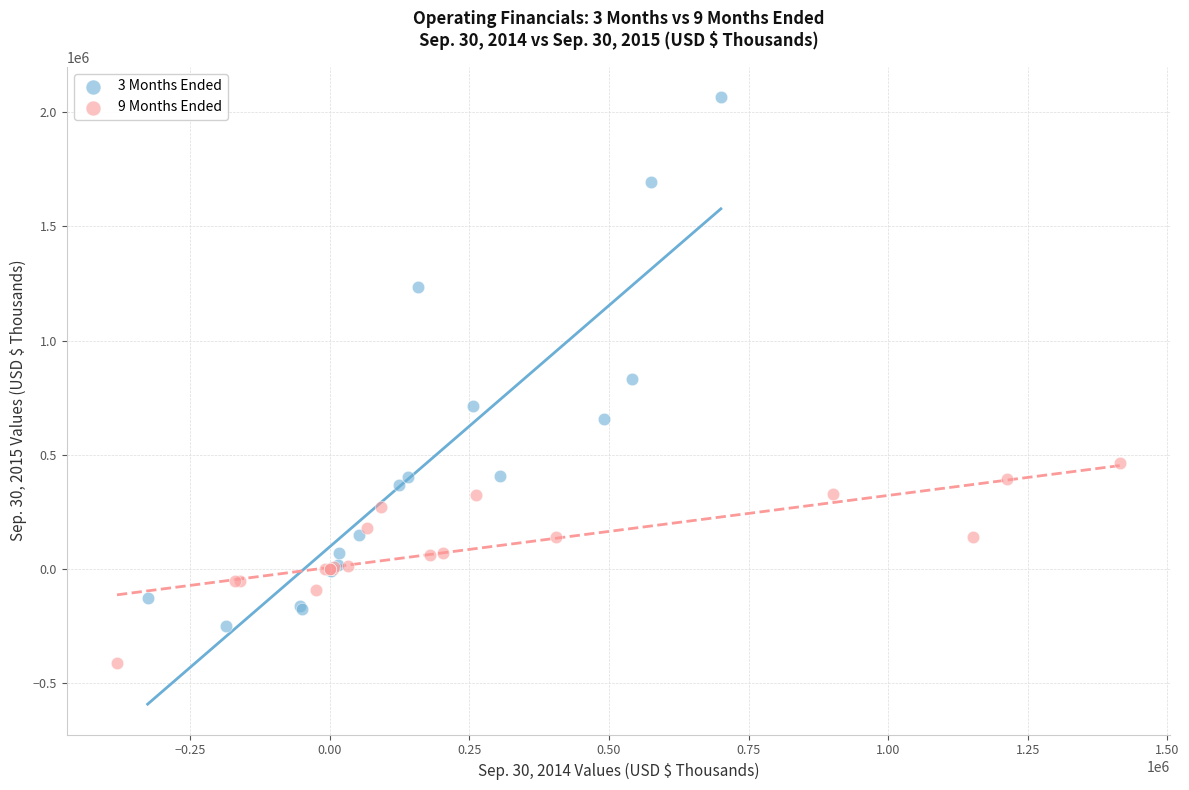

What are all the series names shown in the legend?

3 Months Ended, 9 Months Ended